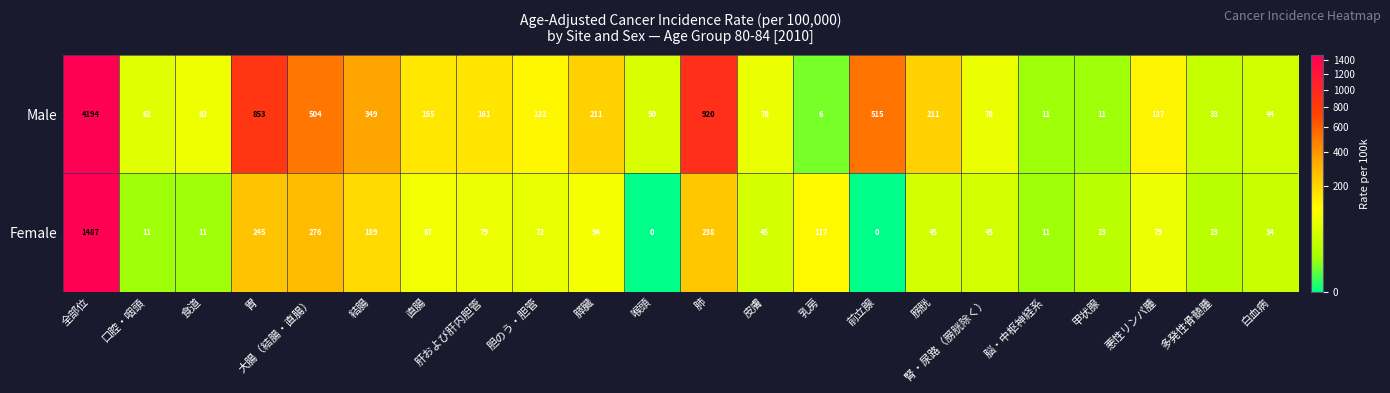

Which series changed the most between 大腸（結腸・直腸） and 甲状腺?

Male